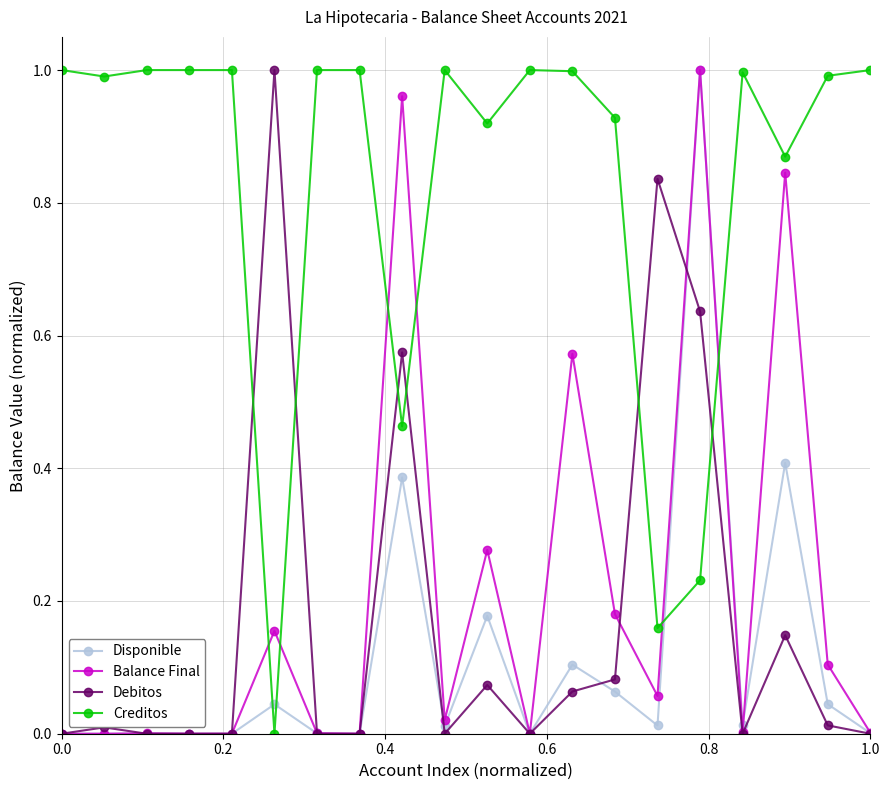

Which series has the largest total across all categories?

Creditos